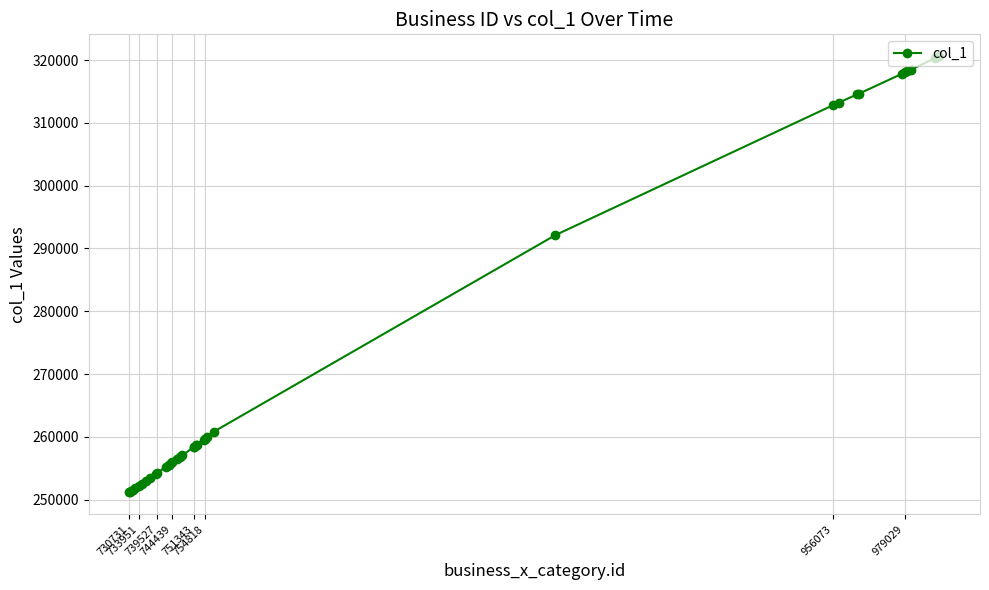

What is the value of the 12th point from the left?

255234